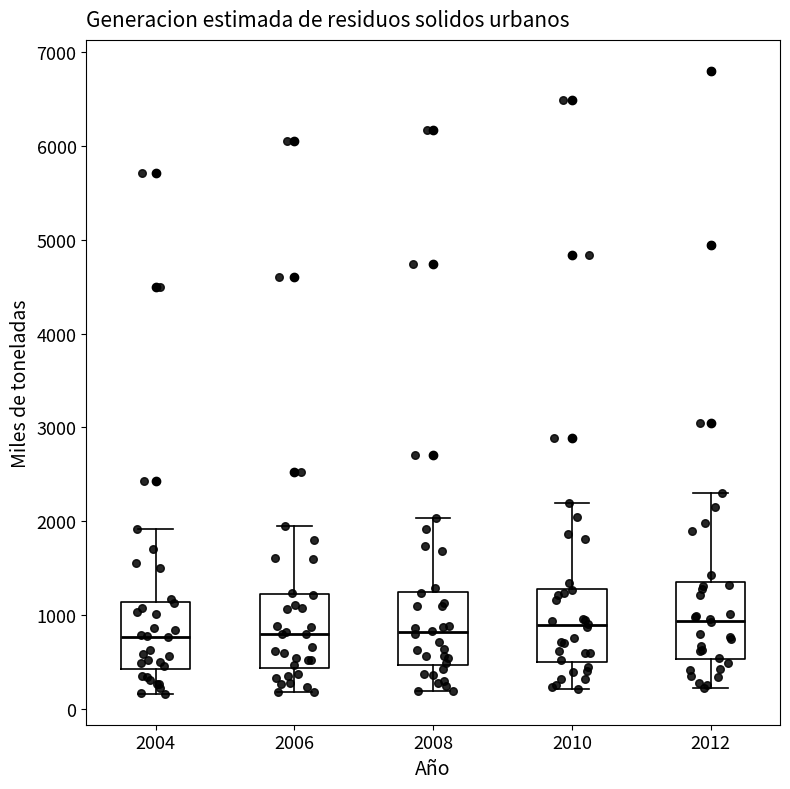

Reading left to right, read every box against the y-axis: the position of its median line, the range the box covers, and the ends of its whiskers. The values are not printed on the chart, so give them approximately, as read against the axis.

2004: median 800, box 400 to 1100, whiskers 200 to 1900
2006: median 800, box 400 to 1200, whiskers 200 to 2000
2008: median 800, box 500 to 1200, whiskers 200 to 2000
2010: median 900, box 500 to 1300, whiskers 200 to 2200
2012: median 900, box 500 to 1300, whiskers 200 to 2300